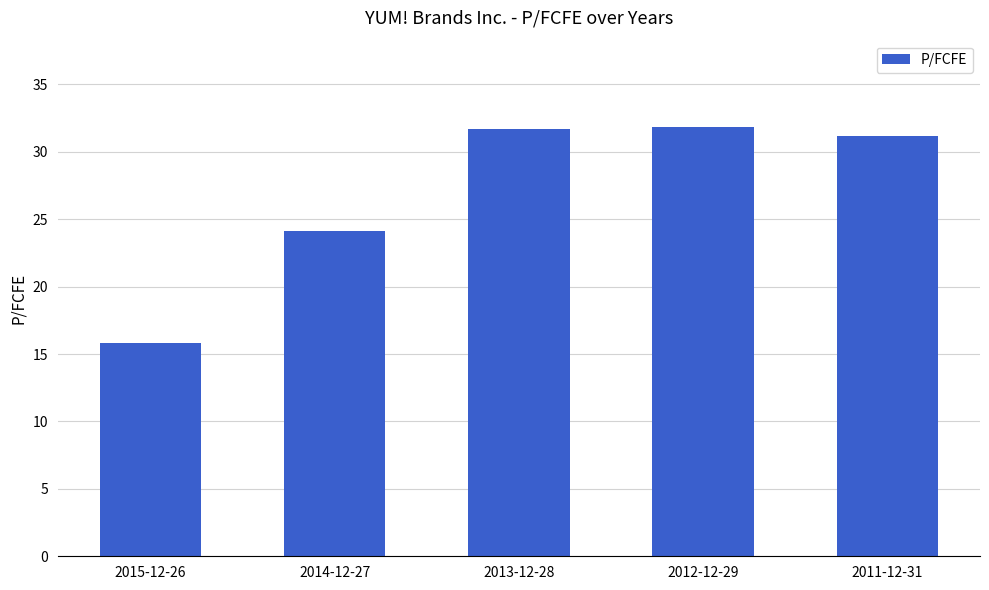

Which label corresponds to the smallest value in the chart?

2015-12-26